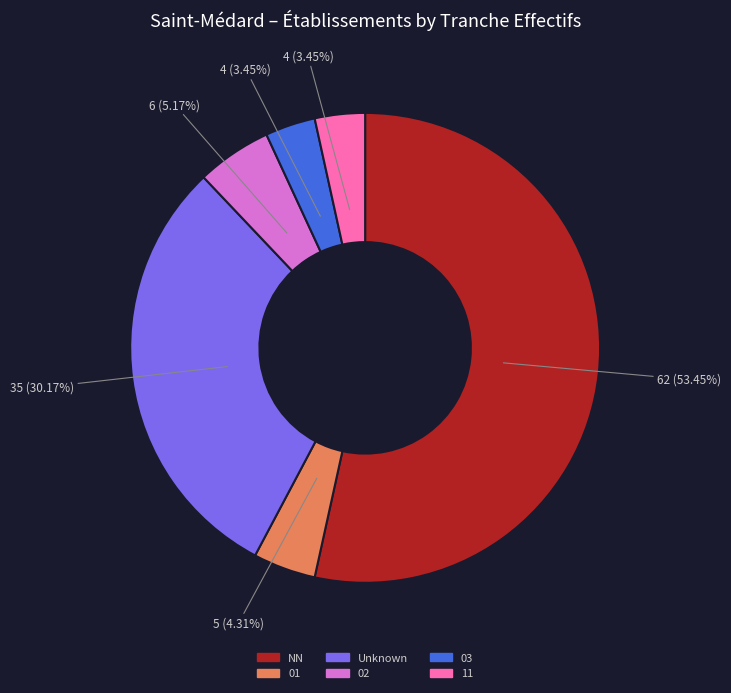

How many slices are in this pie chart?

6